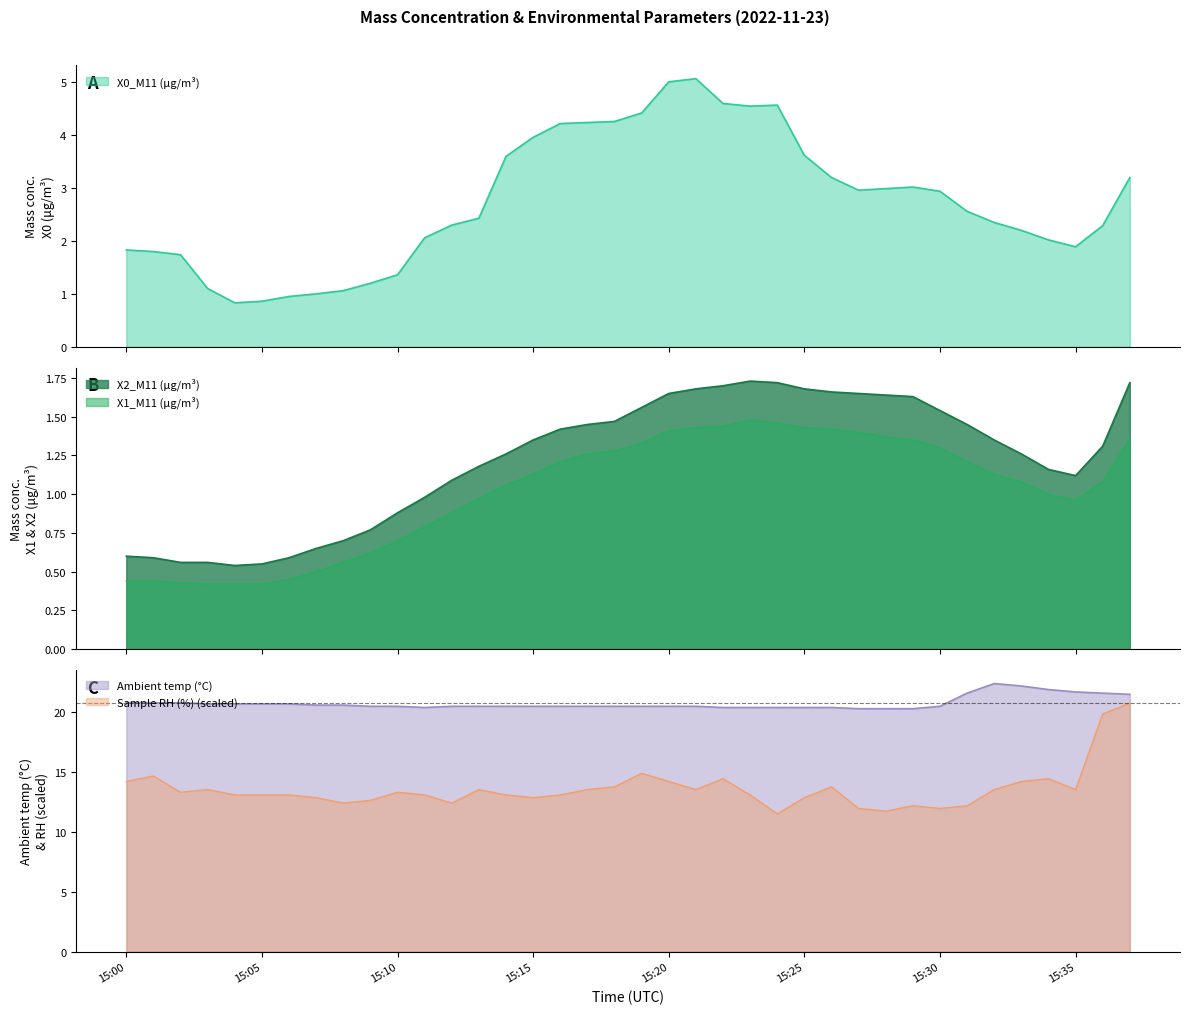

At which category does the chart reach its peak across all series?

2022-11-23 15:32:00